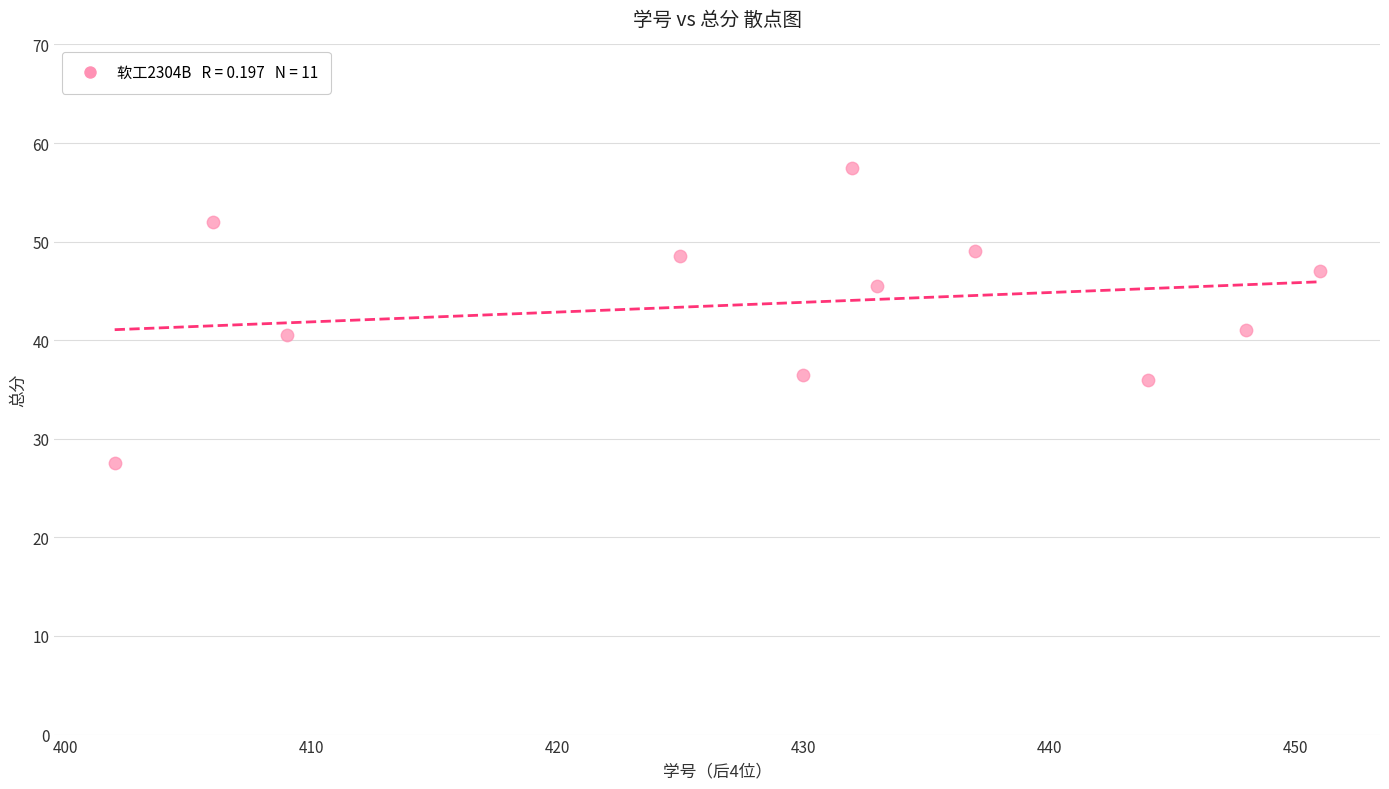

What is the range of X values (max minus min)?

49.0